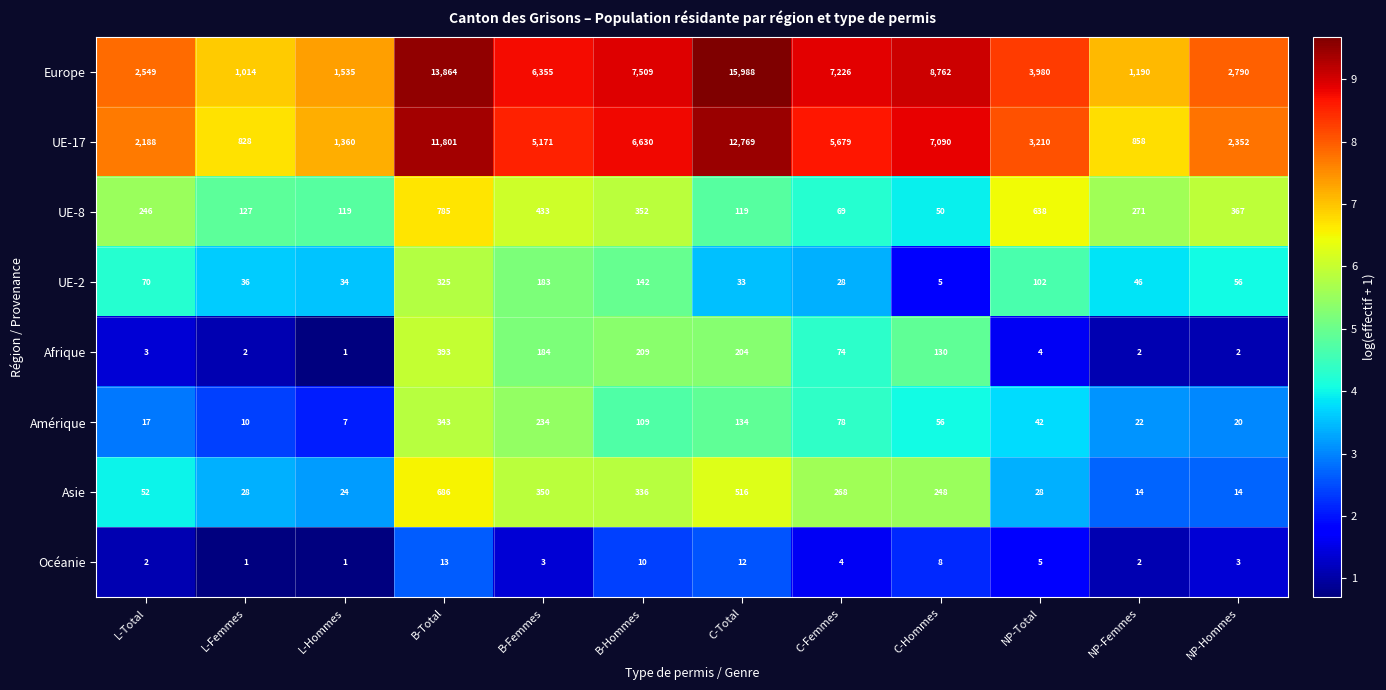

True or false: Europe has a value of 7226 at C-Femmes.

True